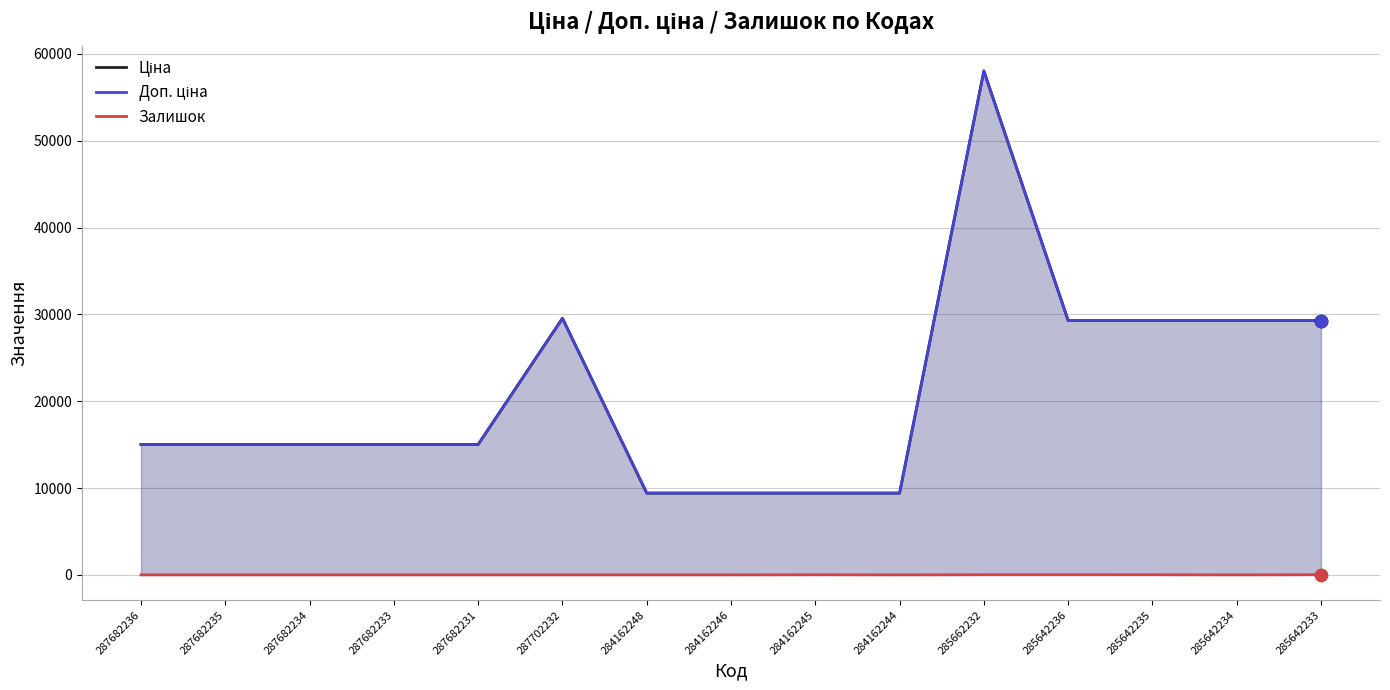

Is the value of Доп. ціна at 287682235 greater than the value of Залишок at 287682231?

Yes